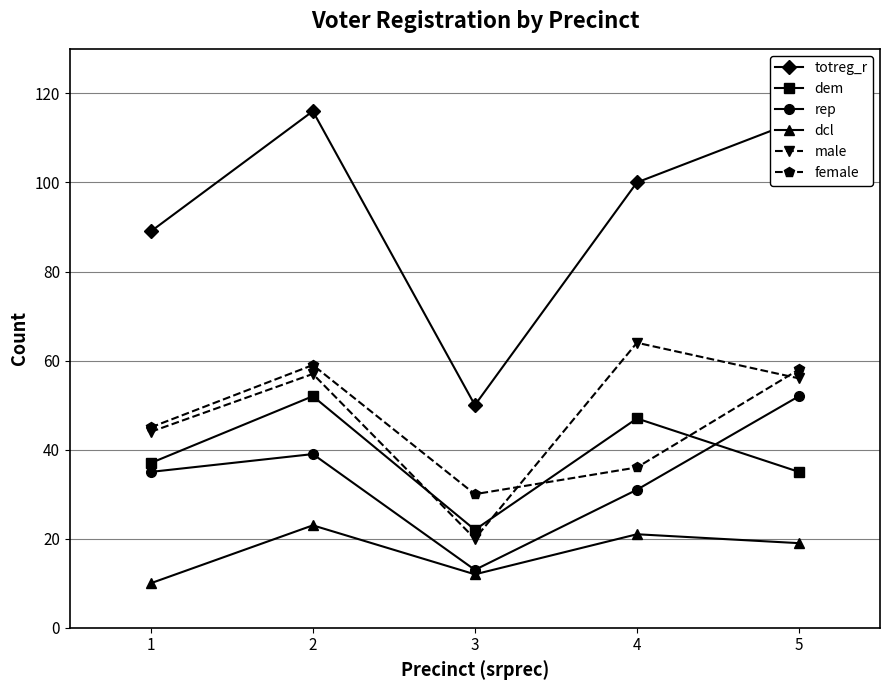

True or false: totreg_r and male intersect in this chart.

False